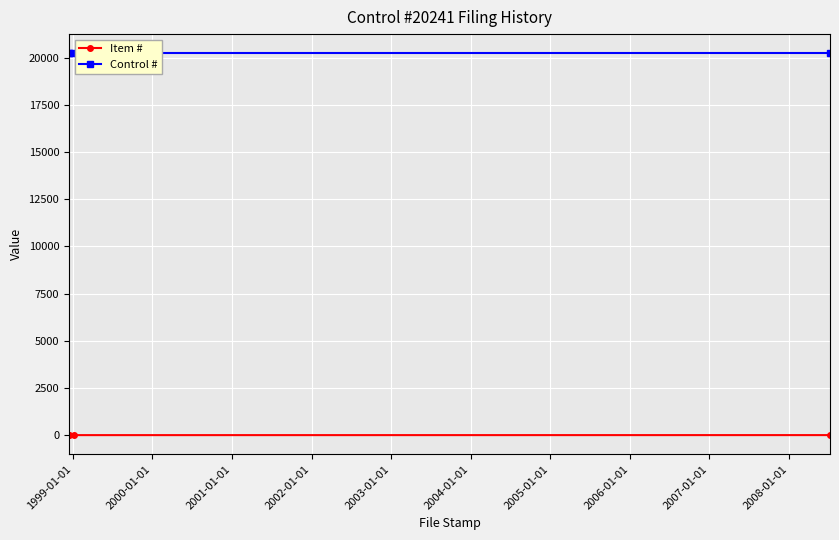

List the series in order of their peak value, highest first.

Control #, Item #